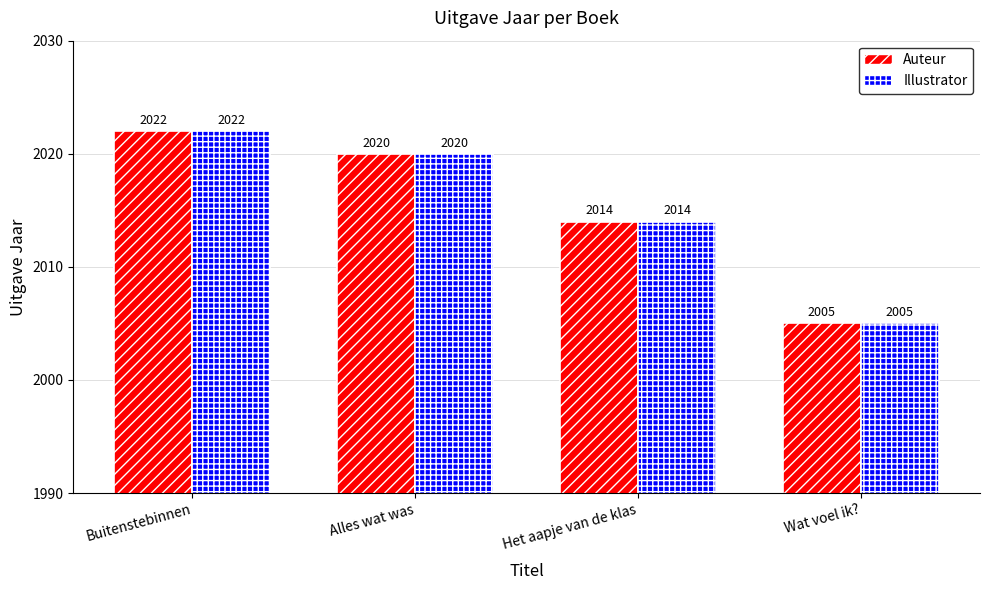

Reading right to left, transcribe all the data shown in this chart.

Auteur: 2005	2014	2020	2022
Illustrator: 2005	2014	2020	2022